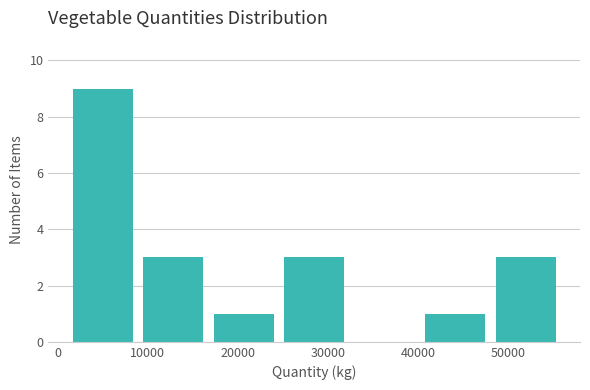

Over which range of the x-axis is the bar tallest?

1000 to 9000